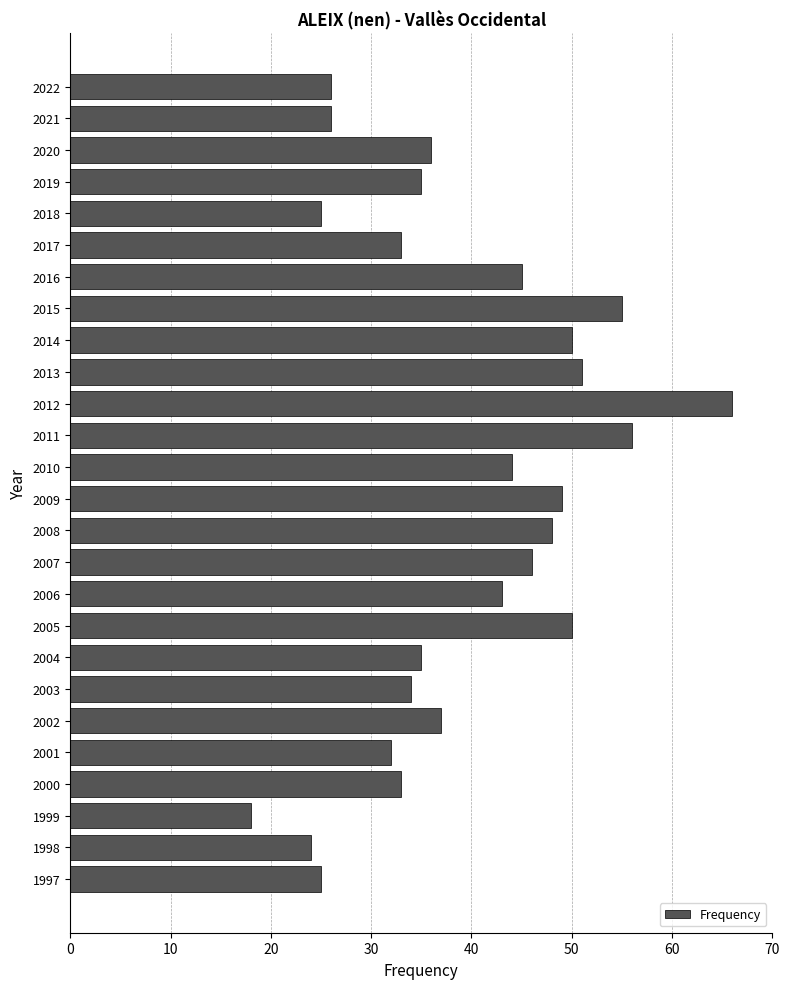

Read the value at 2020, to the nearest 10.

40